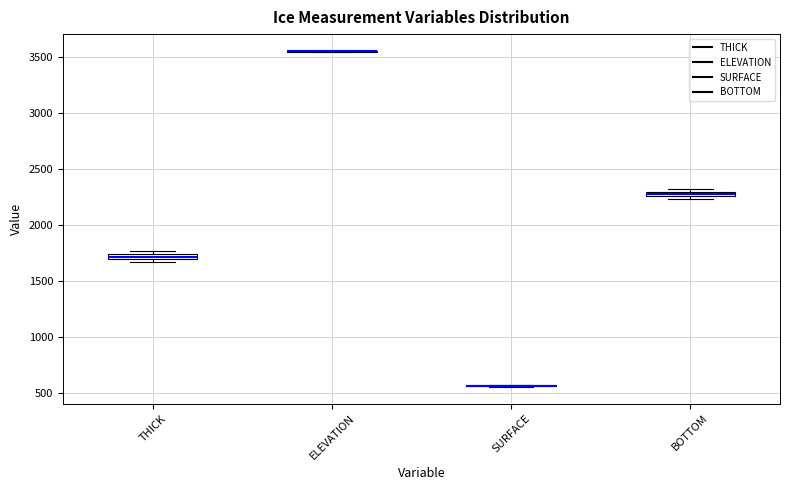

Where is the lower edge of the box for THICK on the y-axis? The values are not printed on the chart, so give them approximately, as read against the axis.

1700